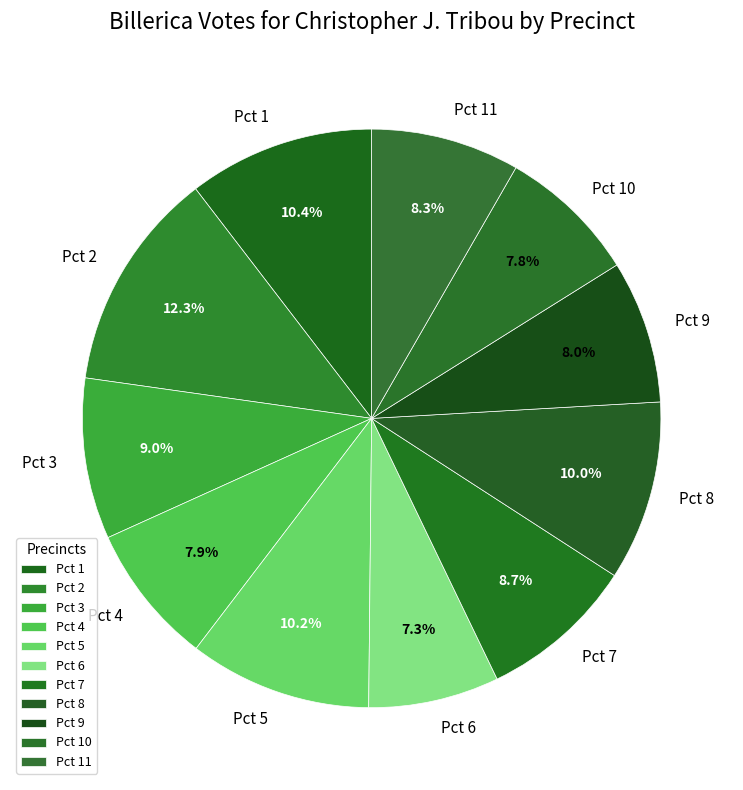

To the nearest percent, what percentage of the pie is Pct 7?

9%